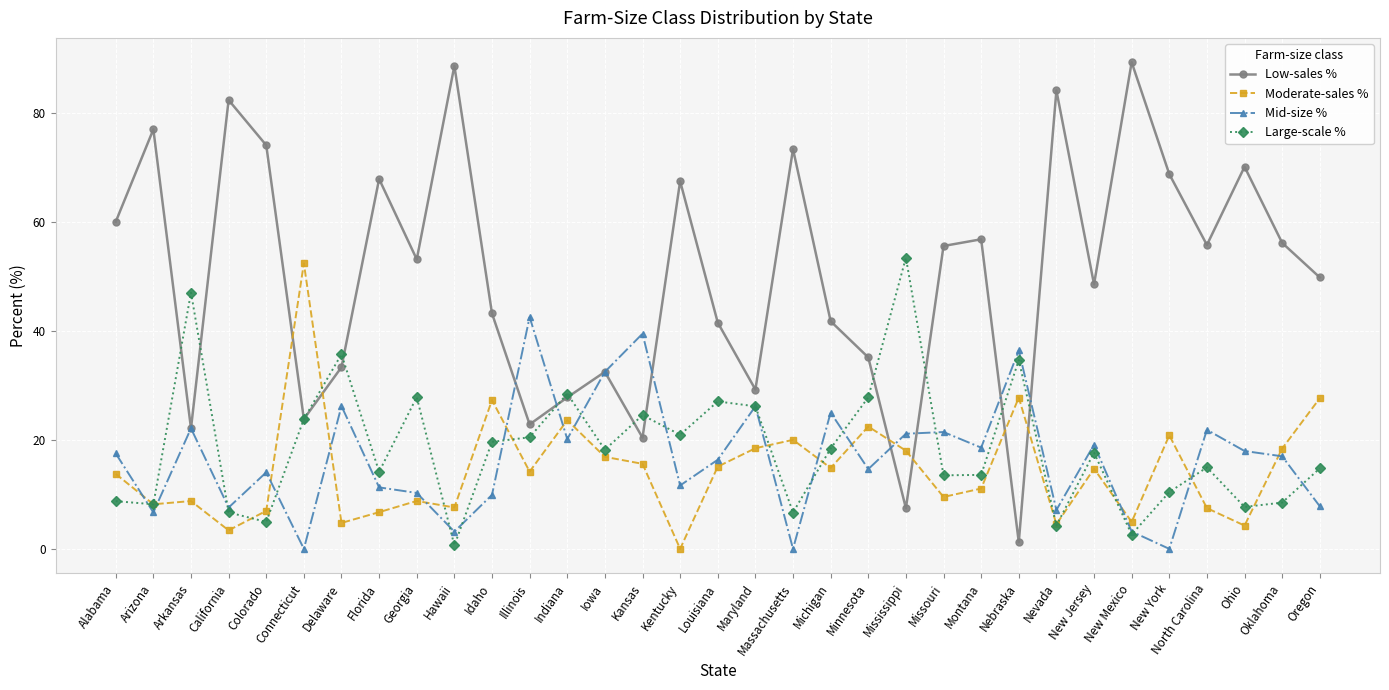

Read the Low-sales % value at Mississippi.

7.5